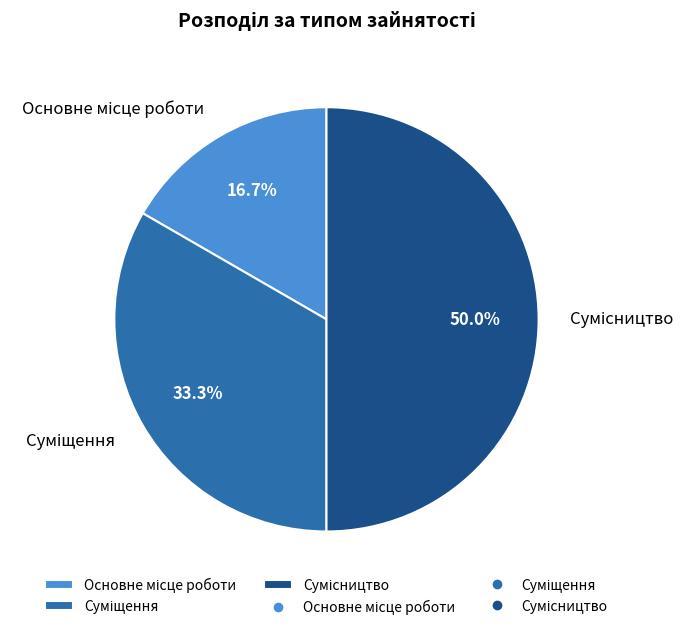

The Основне місце роботи slice represents 31% of the pie. True or false?

False